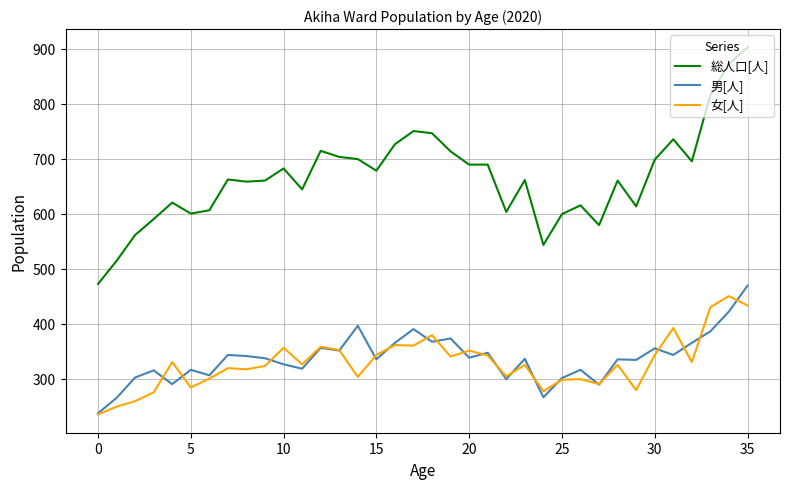

At how many categories does at least one series exceed 403?

36